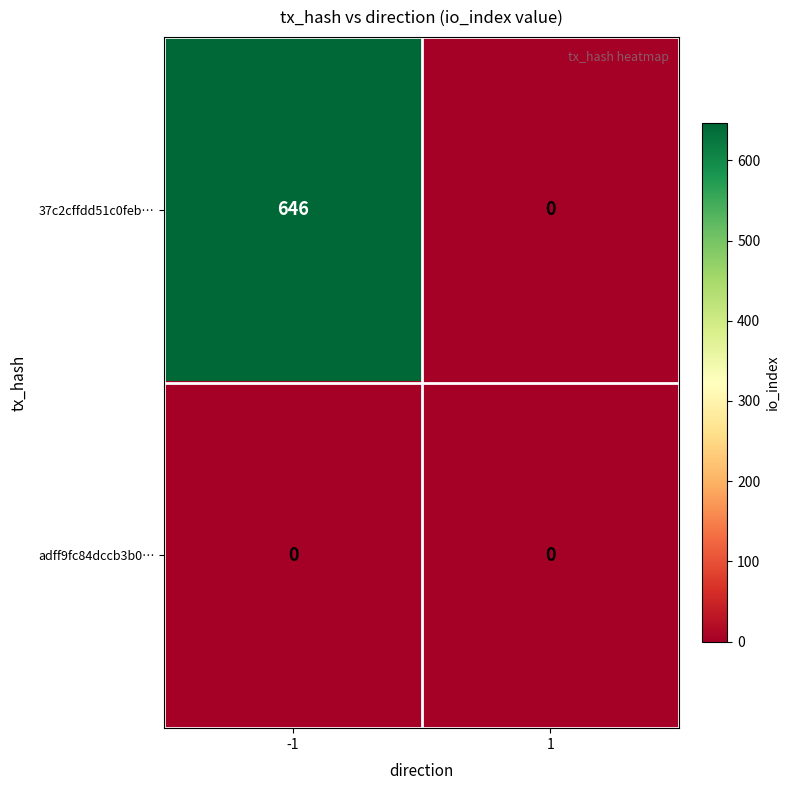

Rank the series by their average value, from lowest to highest.

adff9fc84dccb3b0…, 37c2cffdd51c0feb…